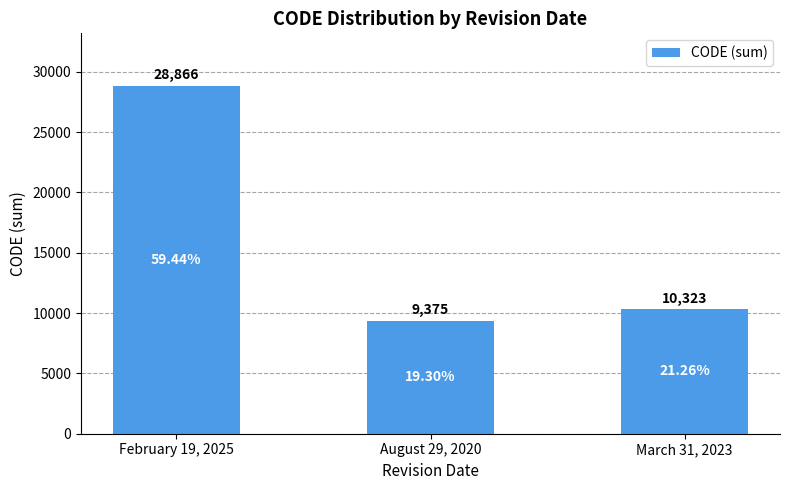

Reading left to right, list all the values displayed in this chart.

28866	9375	10323